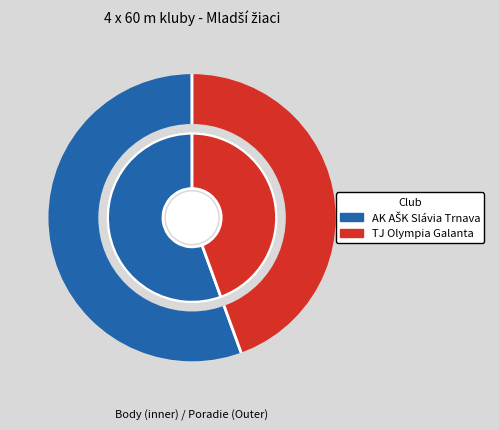

Does  Bertúšek, Varga, Vitko, Martinčík  represent more than half of the total?

No